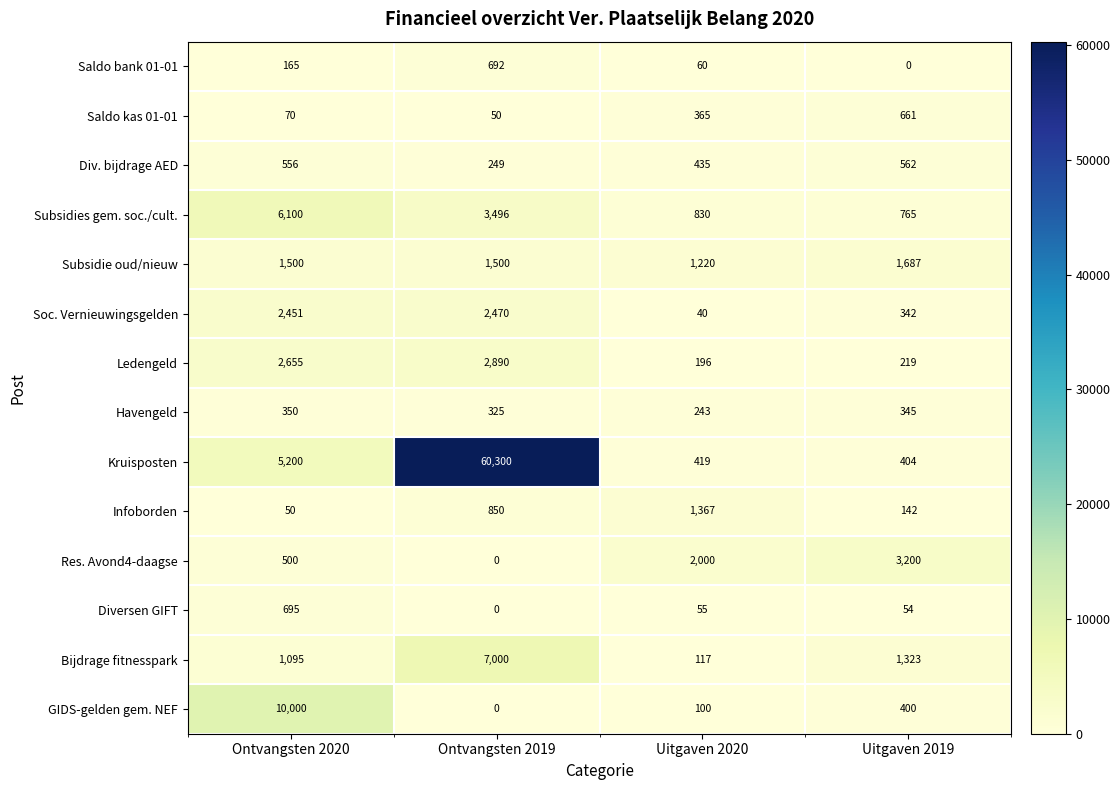

Which series has the largest total across all categories?

Kruisposten